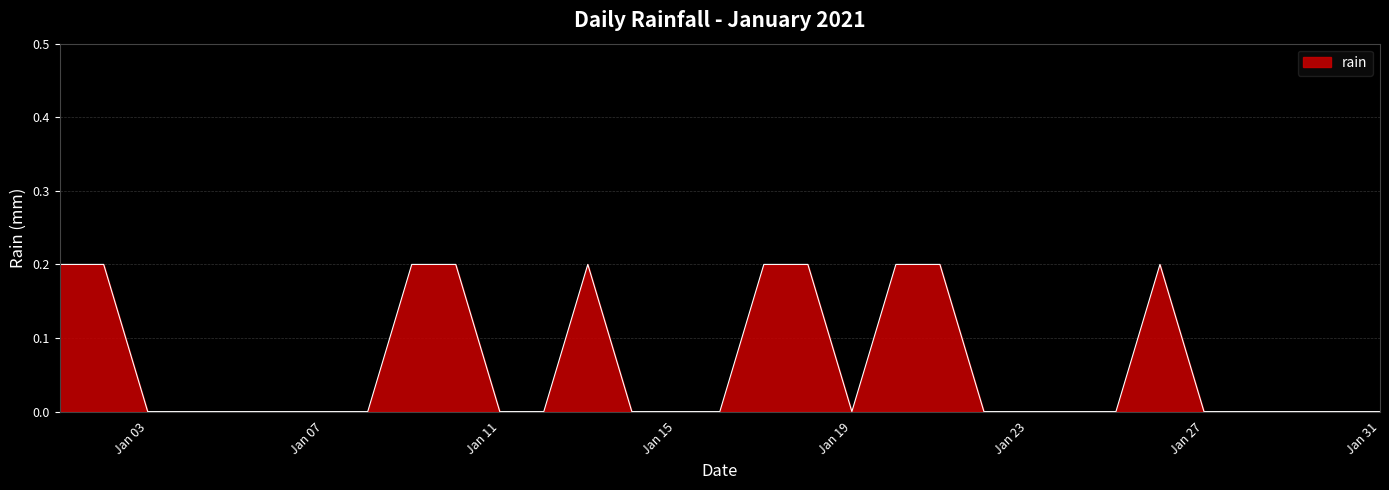

The chart shows a value of 0.0 at Jan 27. True or false?

True